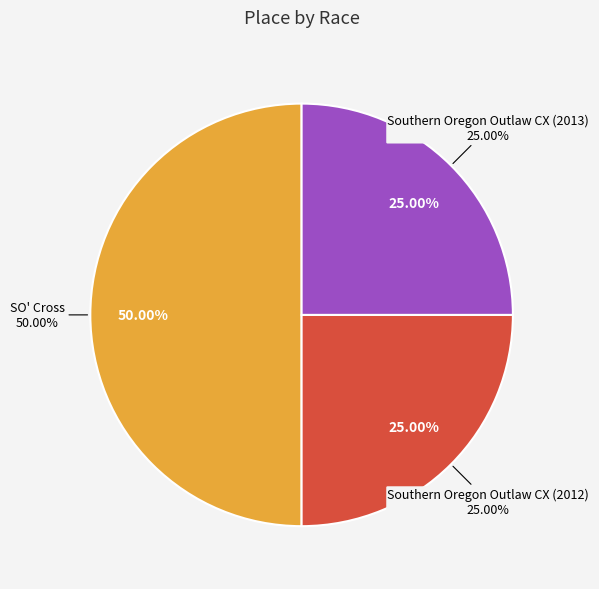

Which category has the smallest portion of the pie?

Southern Oregon Outlaw CX (2012)